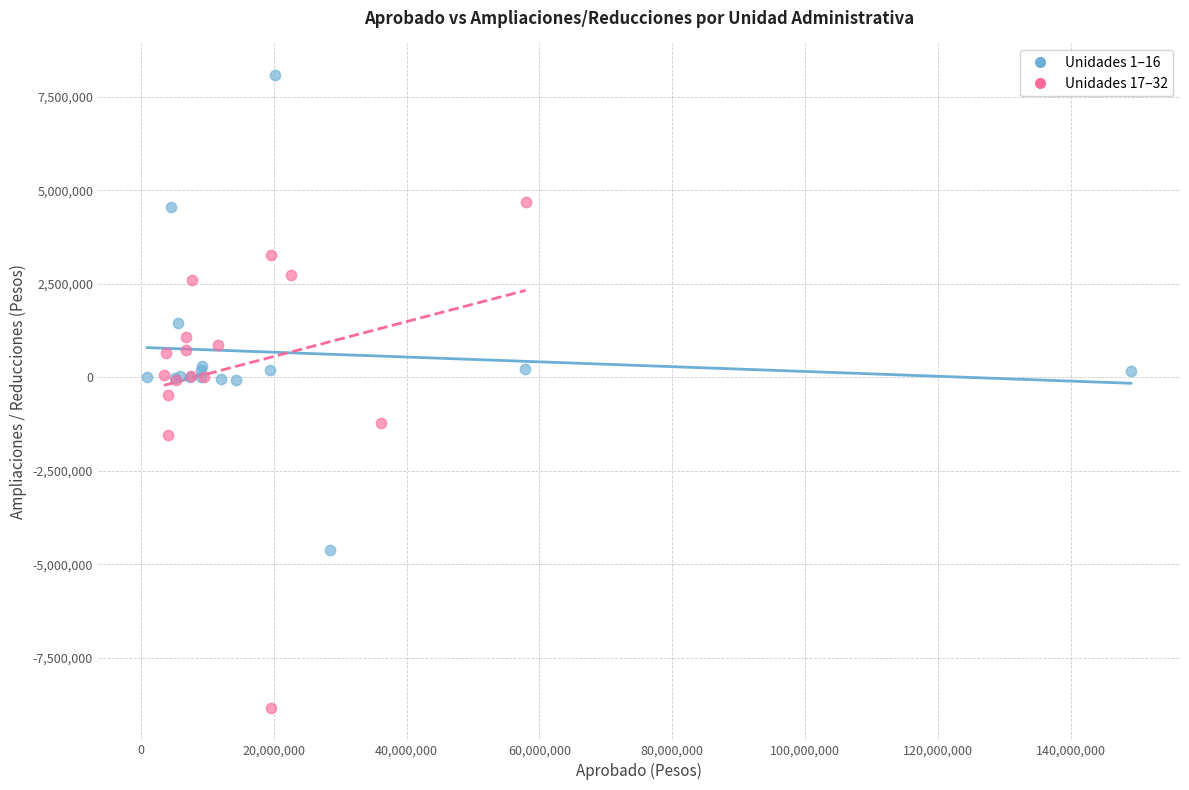

Which series reaches the minimum Y coordinate?

Unidades 17–32